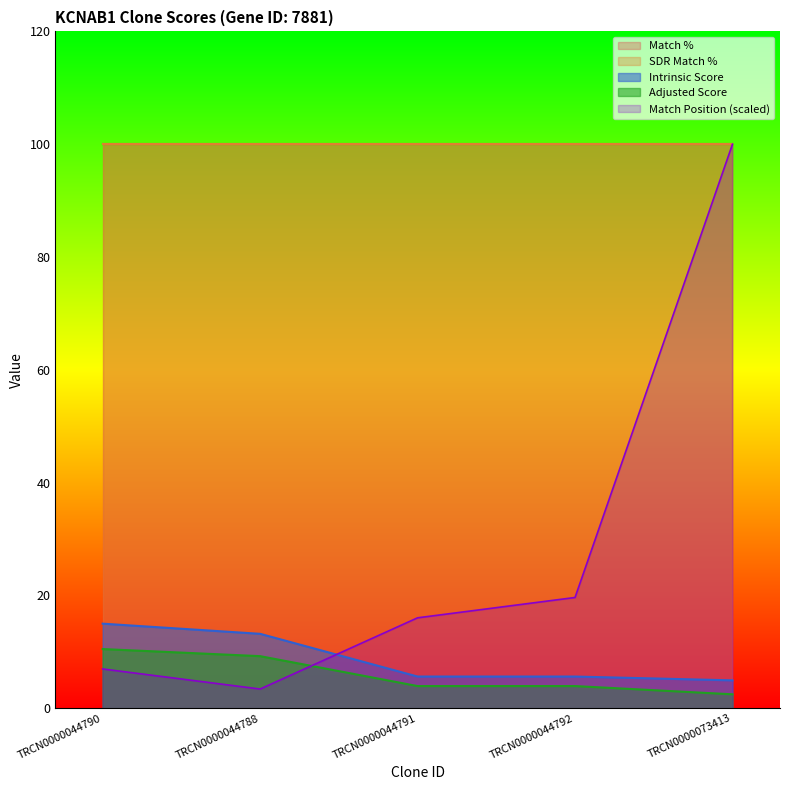

At which category does the chart reach its minimum across all series?

TRCN0000073413